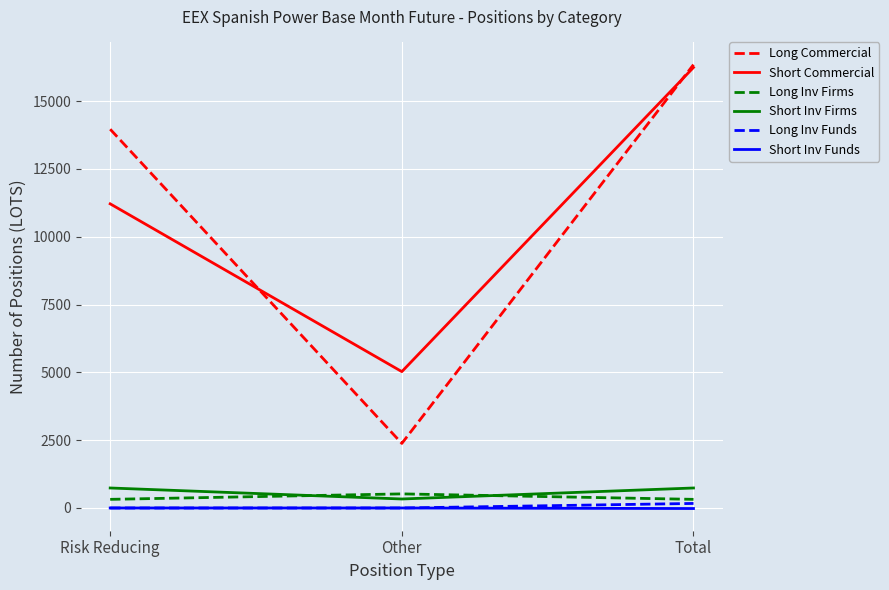

The value of Long Commercial at Risk Reducing is 23769.3. True or false?

False